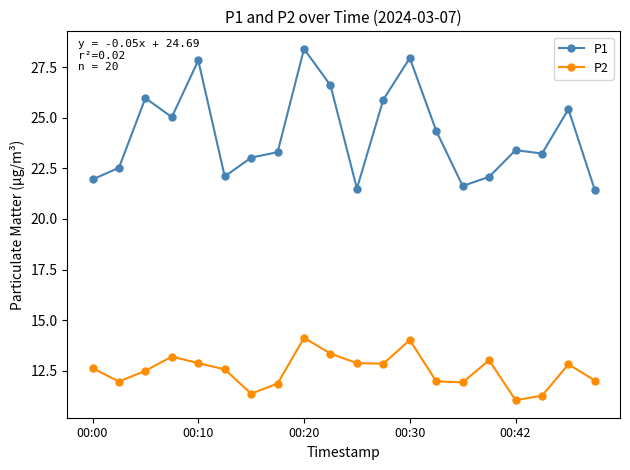

True or false: P2 has more than 1 interior local peaks.

True